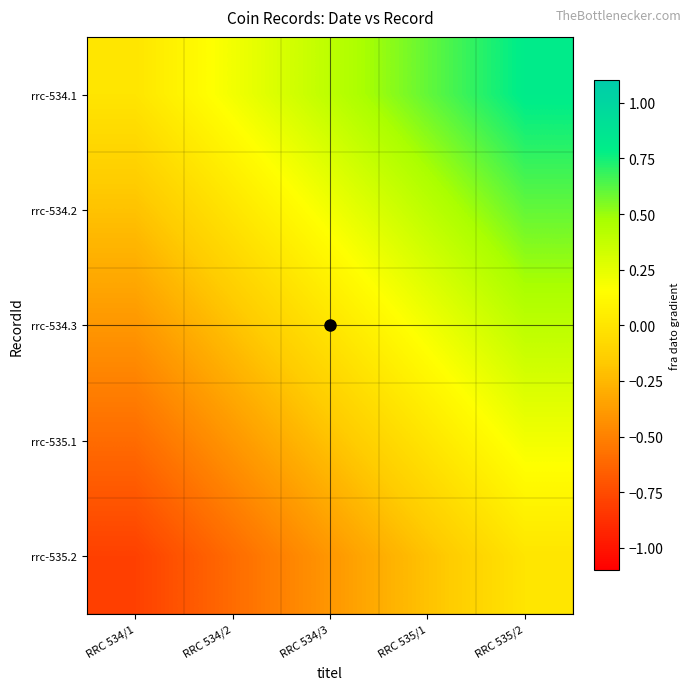

Reading right to left, list all the values displayed in this chart.

rrc-534.1: RRC 535/2=0.8	RRC 535/1=0.6	RRC 534/3=0.4	RRC 534/2=0.2	RRC 534/1=0.0
rrc-534.2: RRC 535/2=0.6	RRC 535/1=0.4	RRC 534/3=0.2	RRC 534/2=0.0	RRC 534/1=-0.2
rrc-534.3: RRC 535/2=0.4	RRC 535/1=0.2	RRC 534/3=0.0	RRC 534/2=-0.2	RRC 534/1=-0.4
rrc-535.1: RRC 535/2=0.2	RRC 535/1=0.0	RRC 534/3=-0.2	RRC 534/2=-0.4	RRC 534/1=-0.6
rrc-535.2: RRC 535/2=0.0	RRC 535/1=-0.2	RRC 534/3=-0.4	RRC 534/2=-0.6	RRC 534/1=-0.8